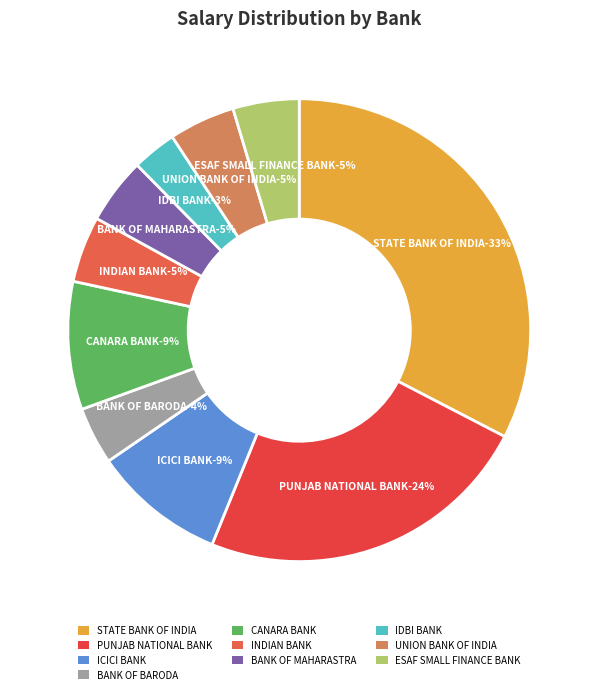

Is it true that STATE BANK OF INDIA is 19% of the pie?

False